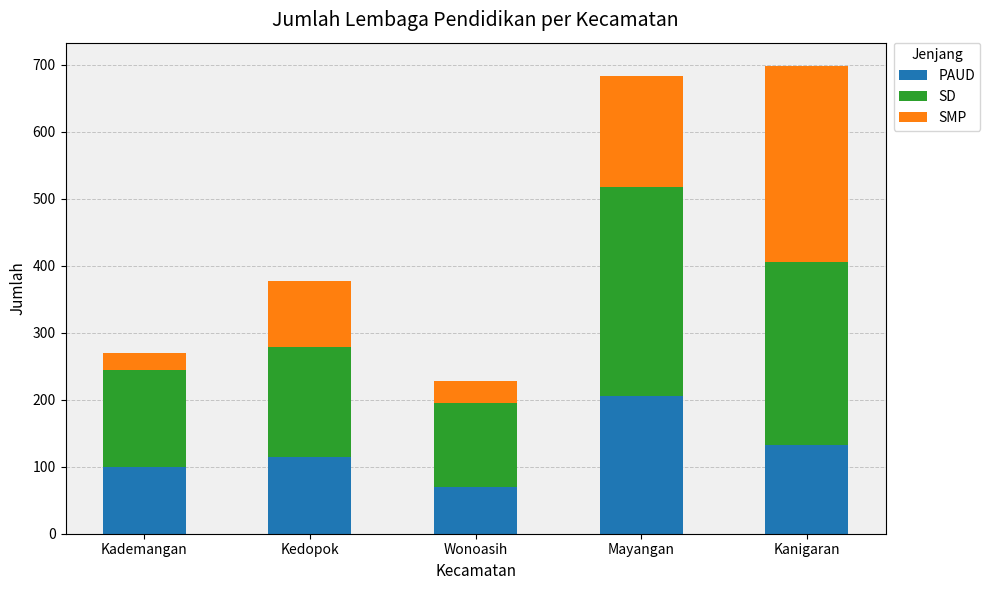

What is the highest value of the PAUD series?

205